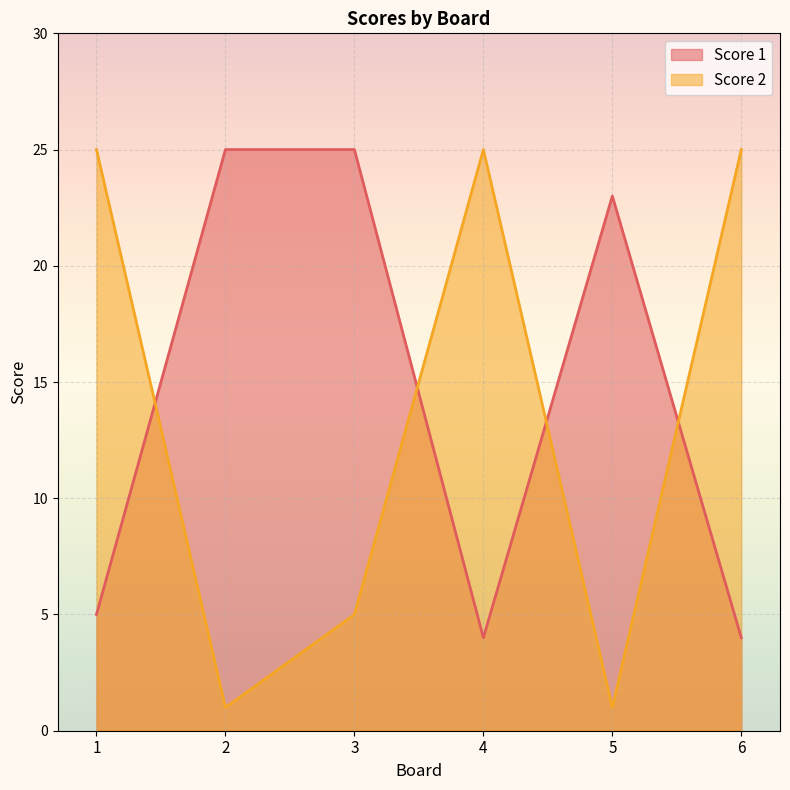

Reading right to left, what are all the values shown in this chart?

Score 1: 6=4	5=23	4=4	3=25	2=25	1=5
Score 2: 6=25	5=1	4=25	3=5	2=1	1=25